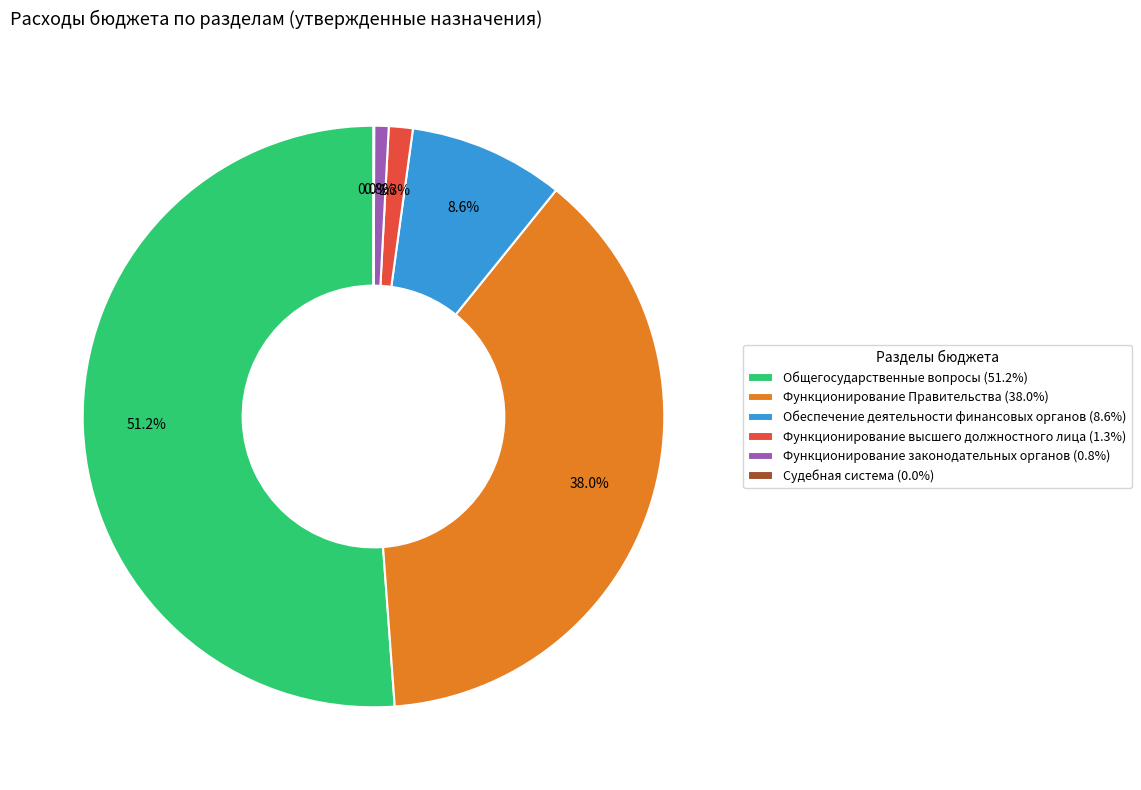

What percentage is the Обеспечение деятельности финансовых органов slice, to the nearest percent?

9%